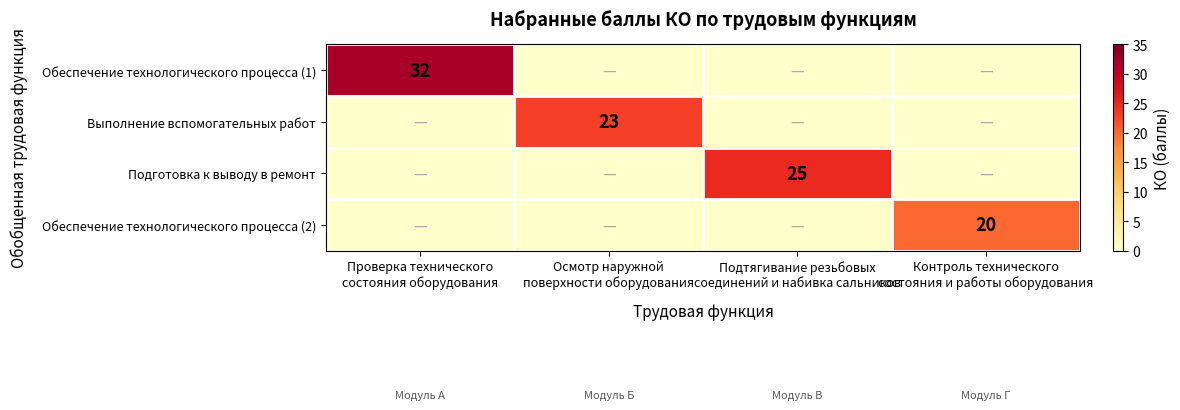

At which label is Обеспечение технологического процесса (1) closest to 16?

Проверка технического состояния оборудования